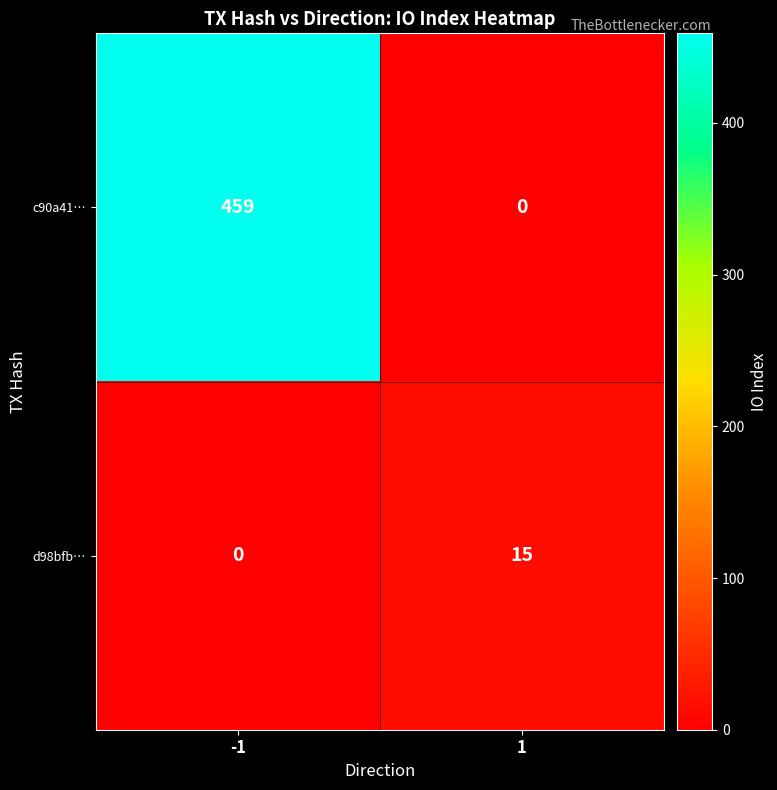

What is the greatest value displayed?

459